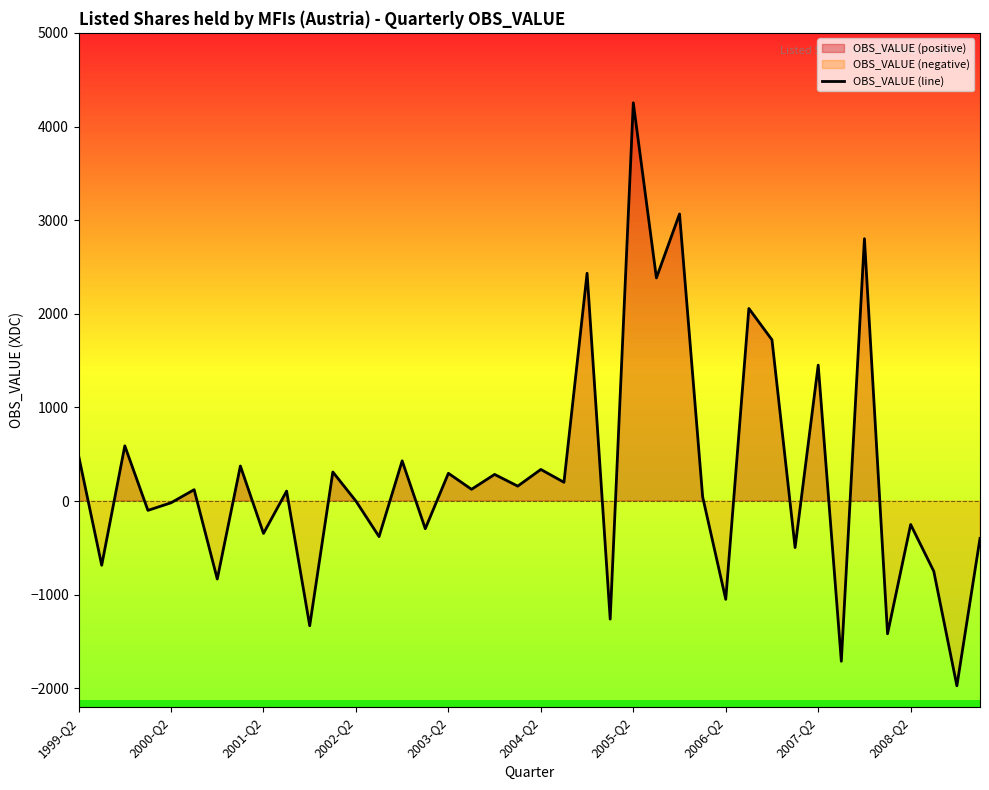

Where is OBS_VALUE (line) nearest to the value 1140?

2007-Q2